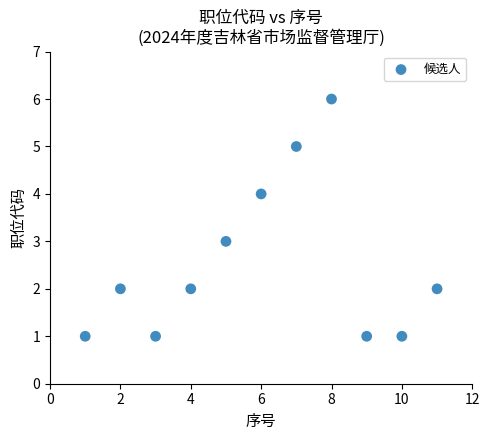

What is the average Y value?

3